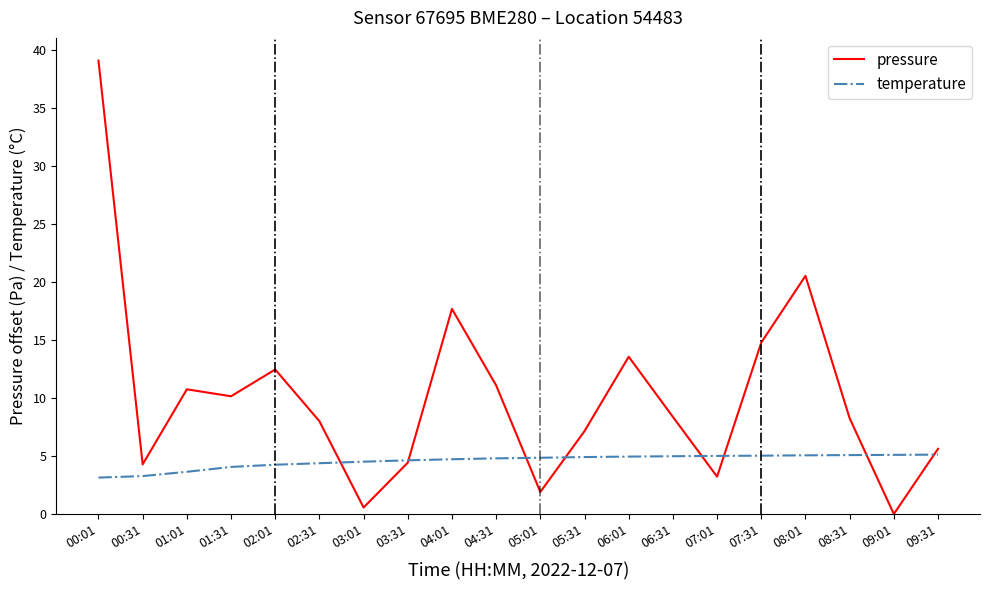

What value does the temperature series have at 01:01?

3.6